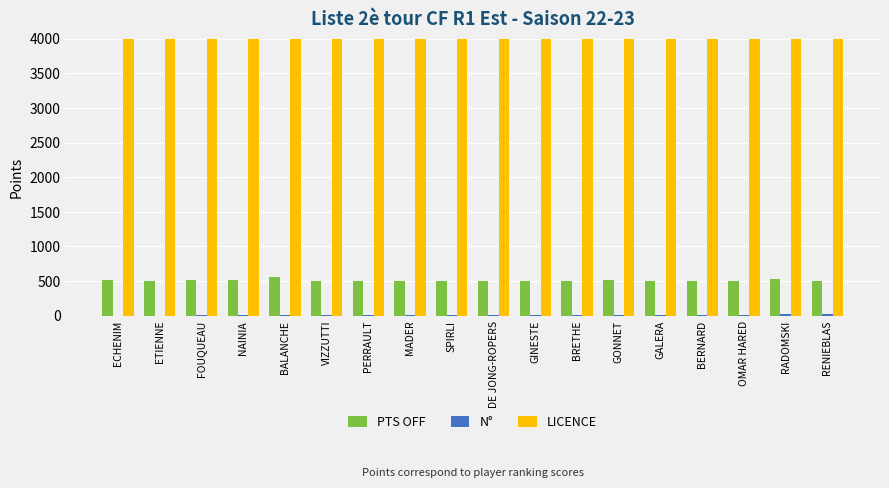

What is the label of the 2nd bar from the right?

RADOMSKI